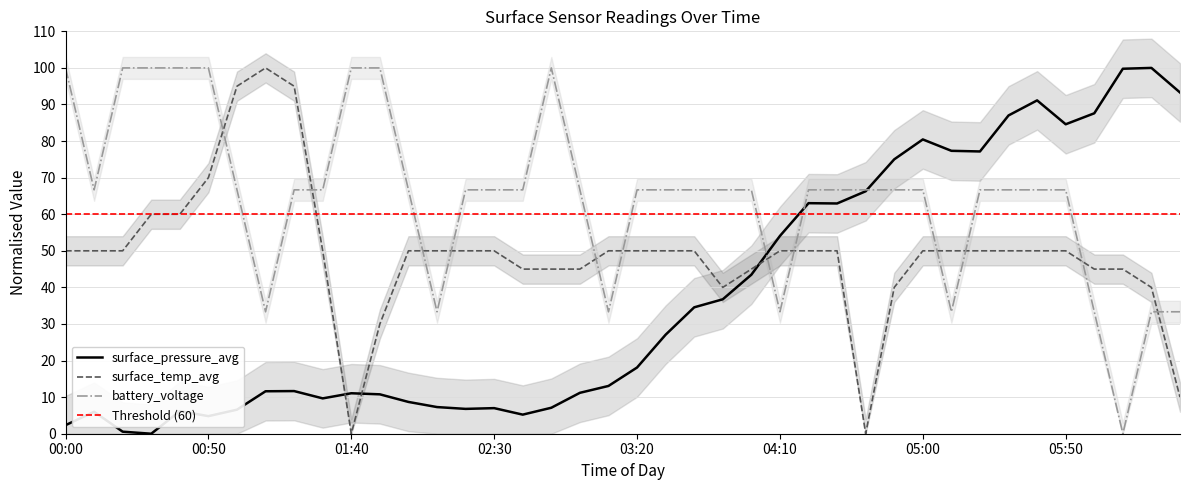

Which series has the widest spread of values?

surface_pressure_avg